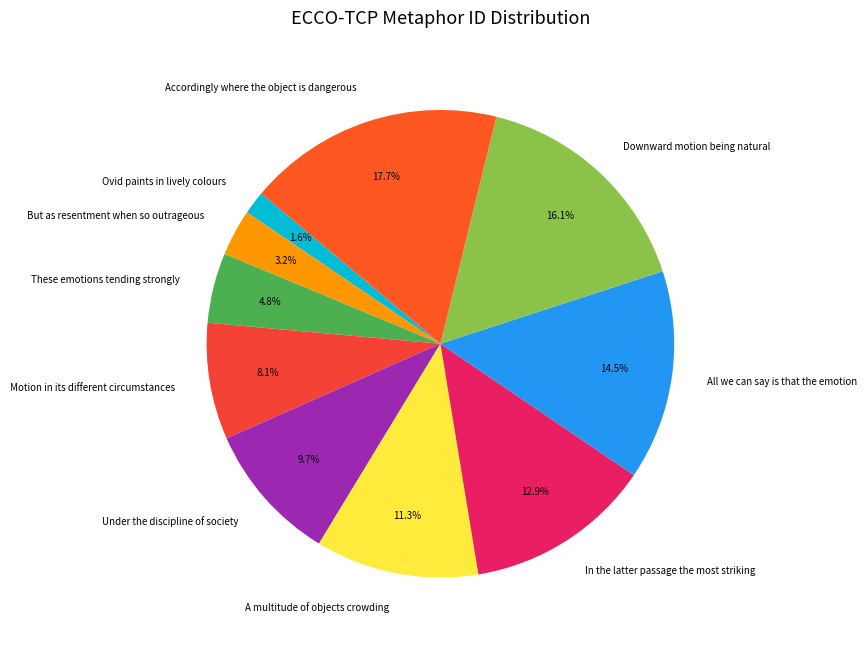

Which has a higher value, Downward motion being natural or Accordingly where the object is dangerous?

Accordingly where the object is dangerous